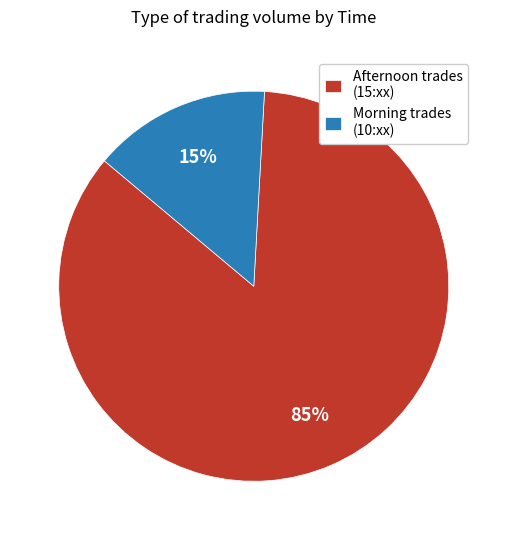

Which category has the smallest portion of the pie?

Morning trades (10:xx)